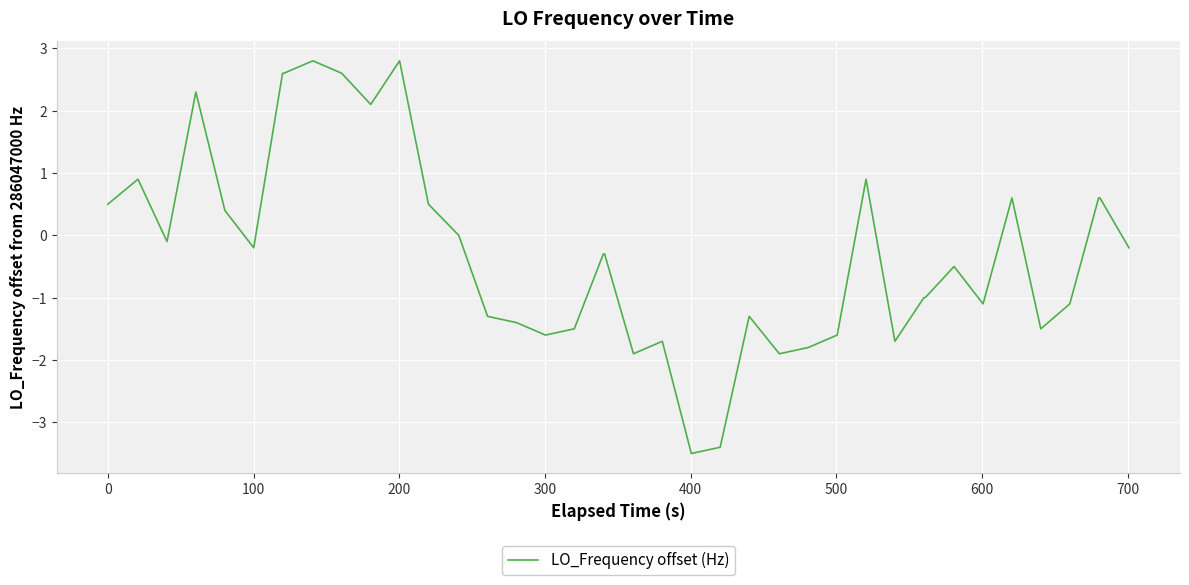

Is this an area chart (filled region under the line)?

No